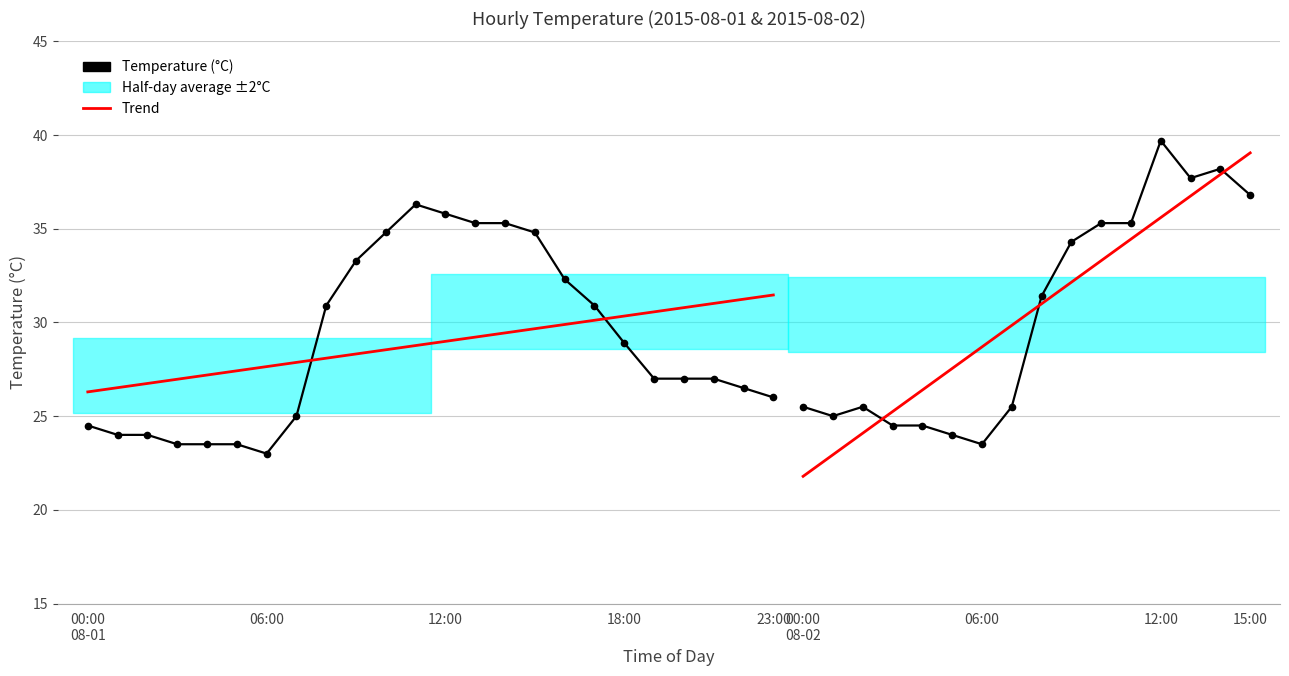

Approximately how many times larger is the value at 02:00 compared to 23:00?

0.9